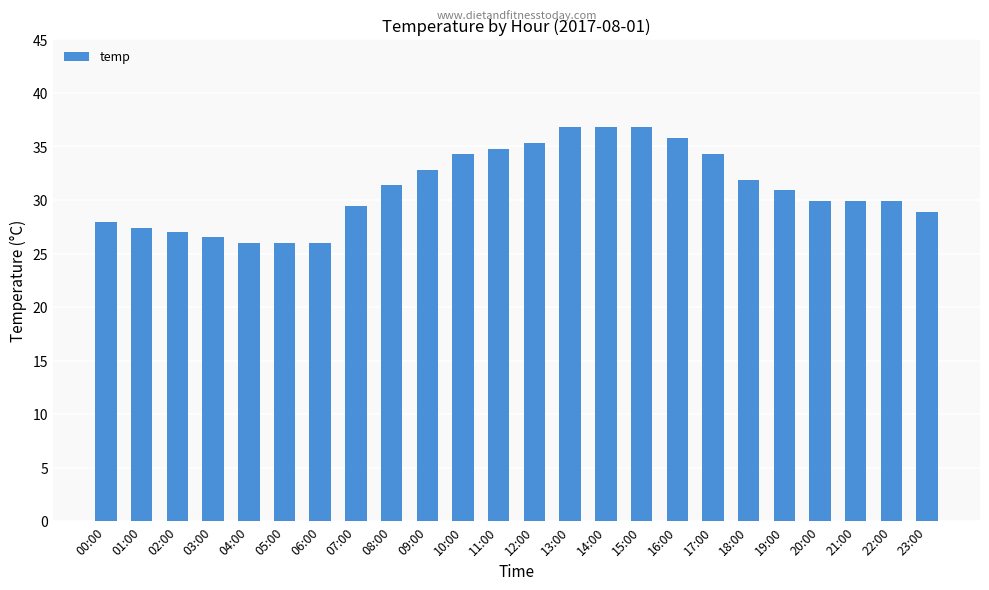

Reading left to right, what are all the values shown in this chart?

00:00=27.9	01:00=27.4	02:00=27.0	03:00=26.5	04:00=26.0	05:00=26.0	06:00=26.0	07:00=29.4	08:00=31.4	09:00=32.8	10:00=34.3	11:00=34.8	12:00=35.3	13:00=36.8	14:00=36.8	15:00=36.8	16:00=35.8	17:00=34.3	18:00=31.9	19:00=30.9	20:00=29.9	21:00=29.9	22:00=29.9	23:00=28.9